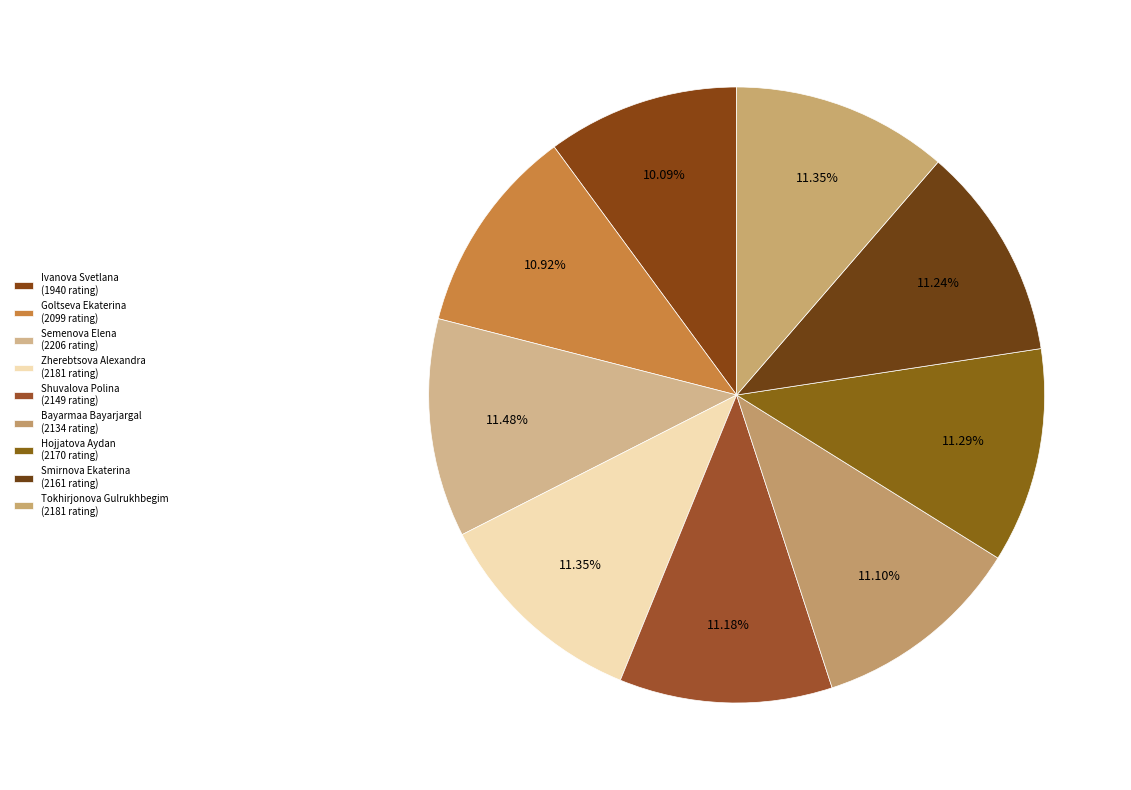

To the nearest percent, what portion does Goltseva Ekaterina represent?

11%